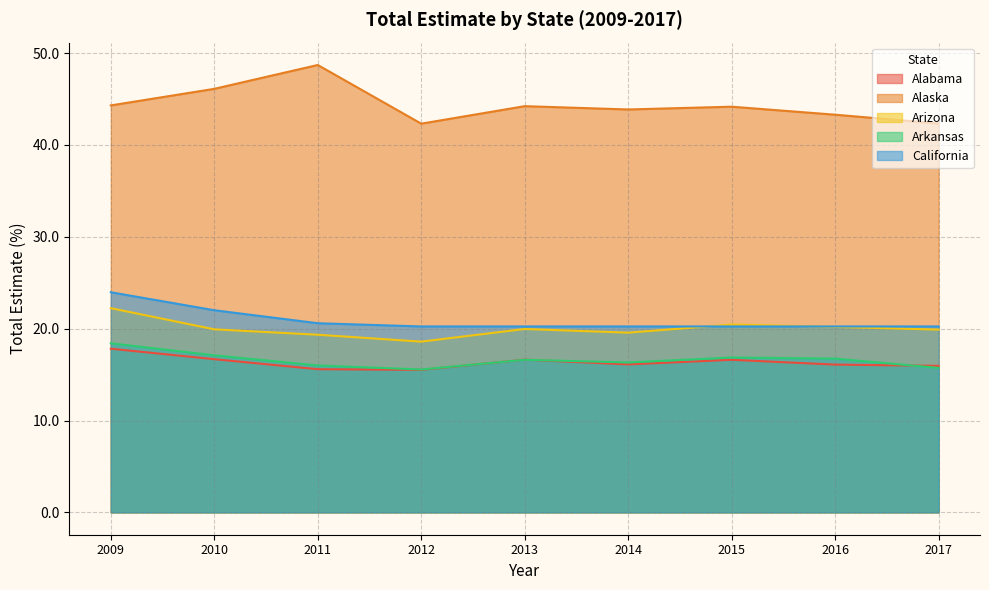

Which series has the largest total across all categories?

Alaska